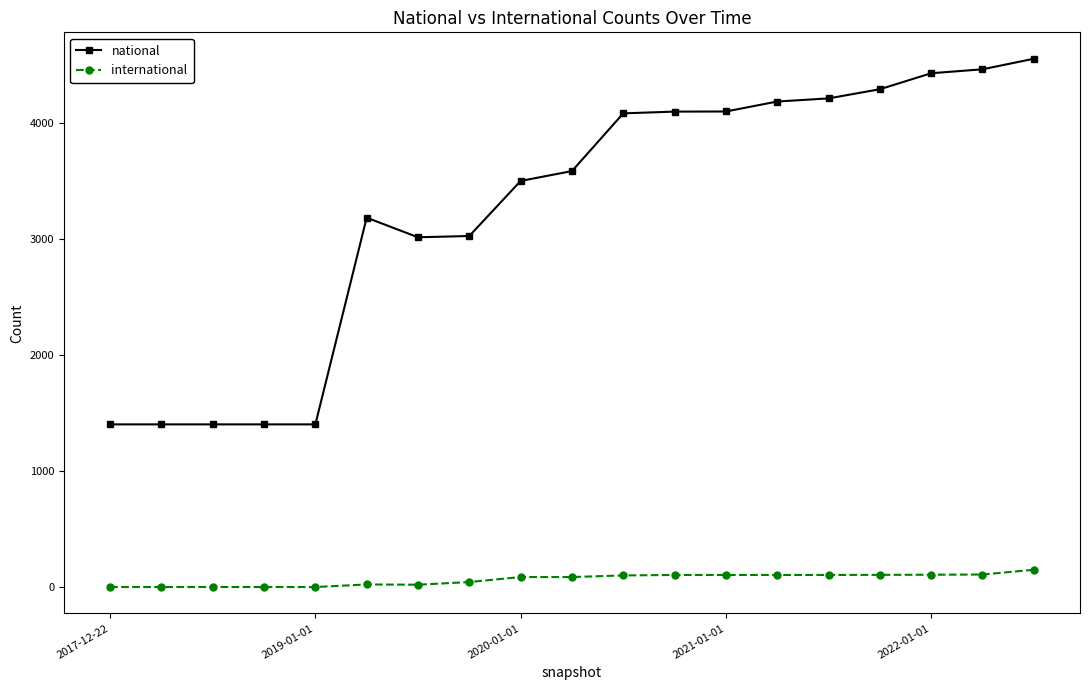

Rank the series by their average value, from lowest to highest.

international, national